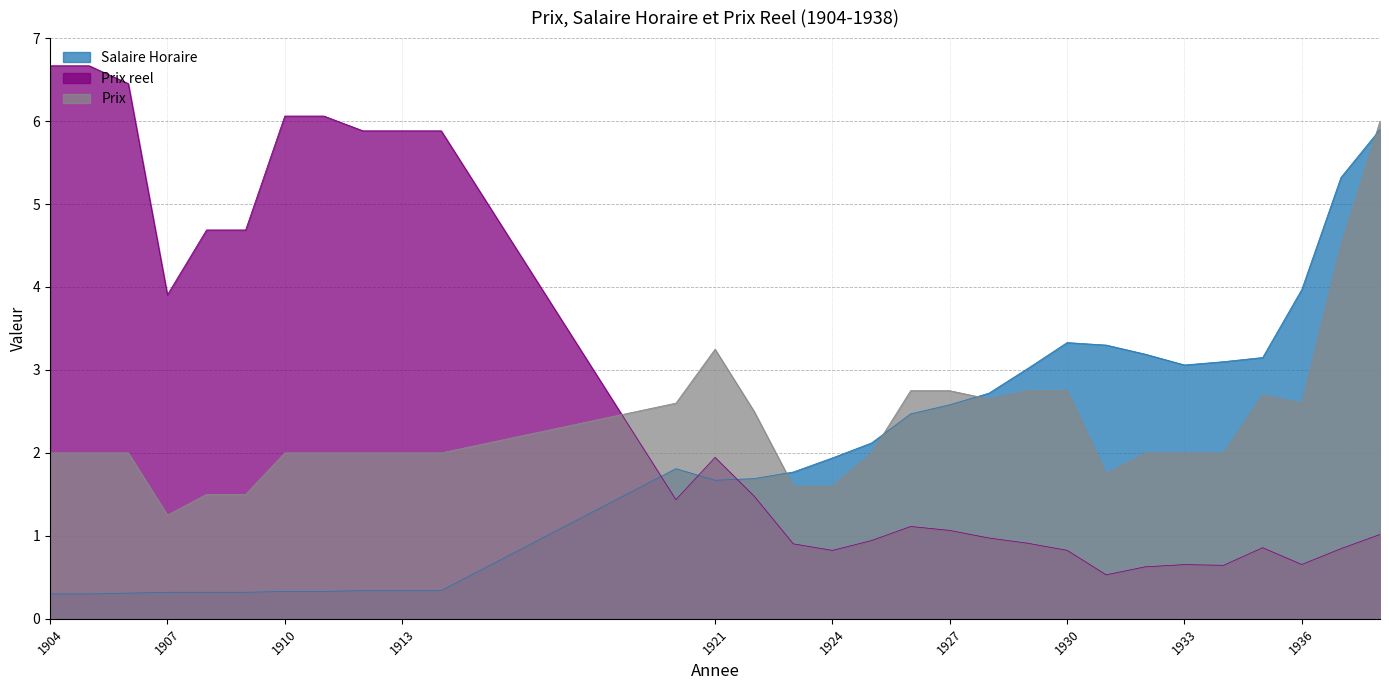

What is the difference between the Prix reel values at 1934 and 1921?

1.3